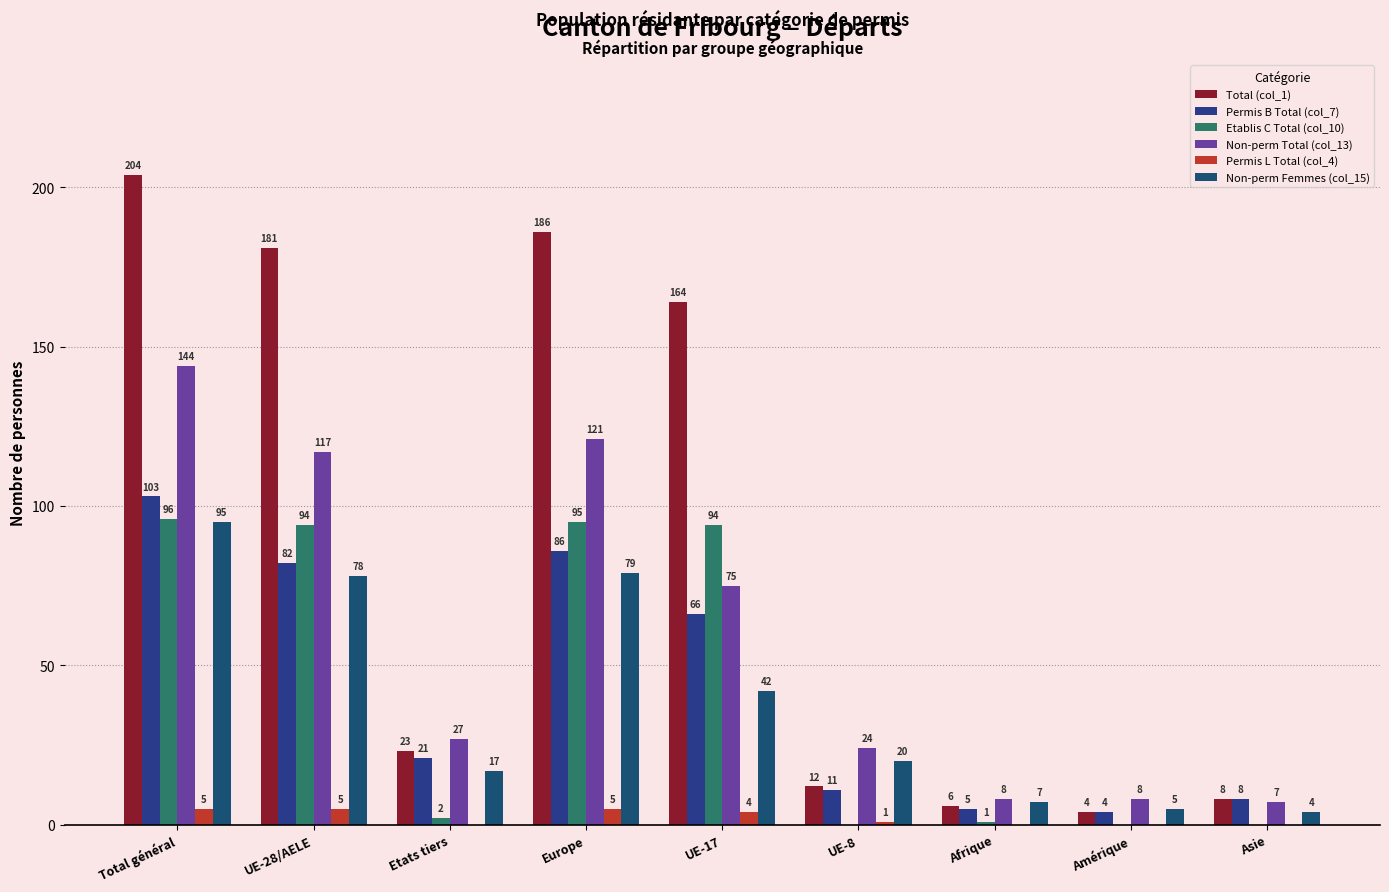

Reading left to right, list all the values displayed in this chart.

Total (col_1): 204	181	23	186	164	12	6	4	8
Permis B Total (col_7): 103	82	21	86	66	11	5	4	8
Etablis C Total (col_10): 96	94	2	95	94	0	1	0	0
Non-perm Total (col_13): 144	117	27	121	75	24	8	8	7
Permis L Total (col_4): 5	5	0	5	4	1	0	0	0
Non-perm Femmes (col_15): 95	78	17	79	42	20	7	5	4